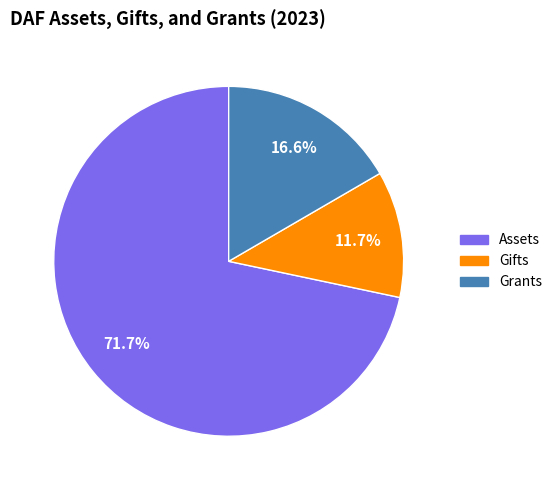

To the nearest percent, what is the difference between the largest and smallest slice percentages?

60%